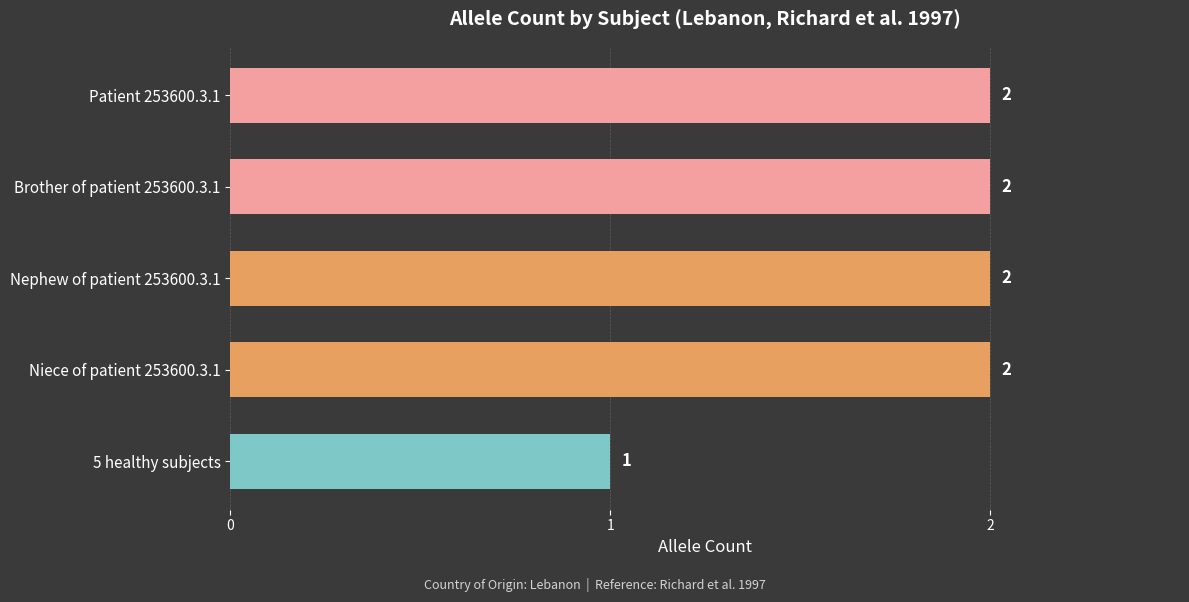

How many data points does each series have?

5